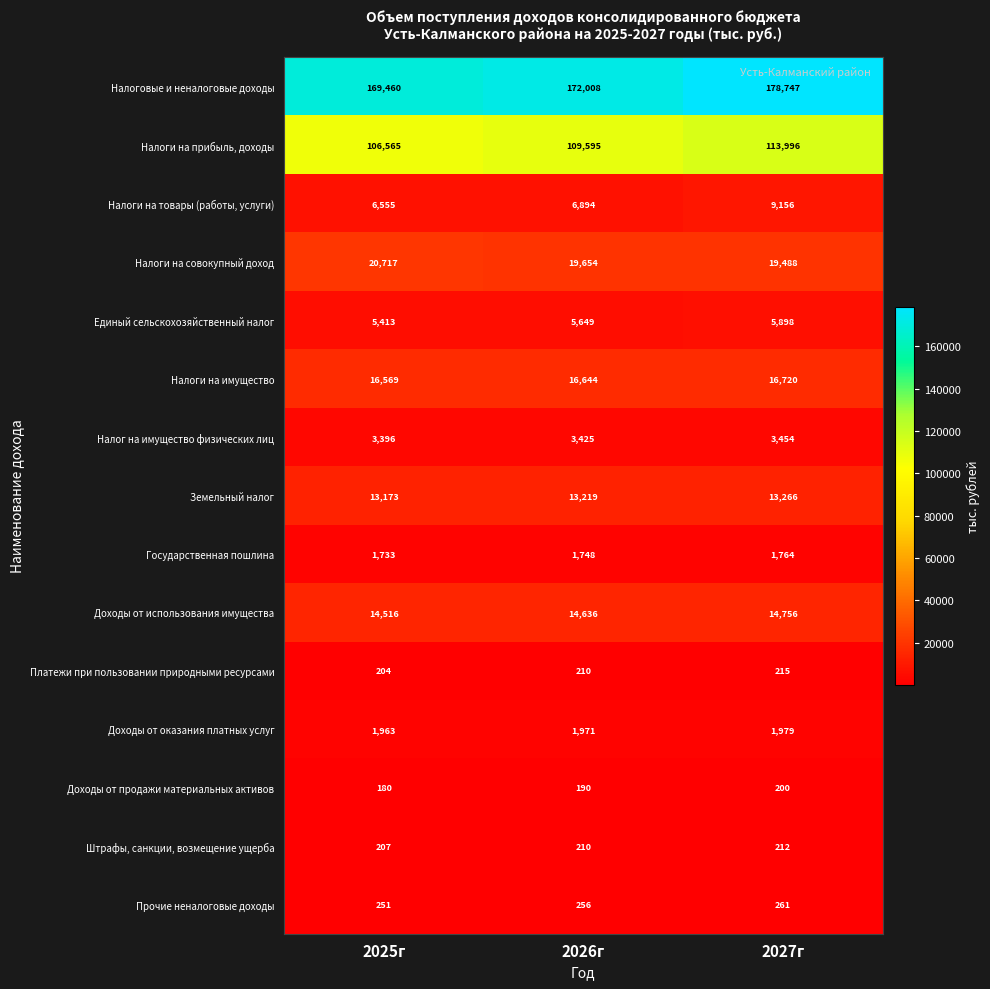

What is the average value of the Земельный налог series?

13219